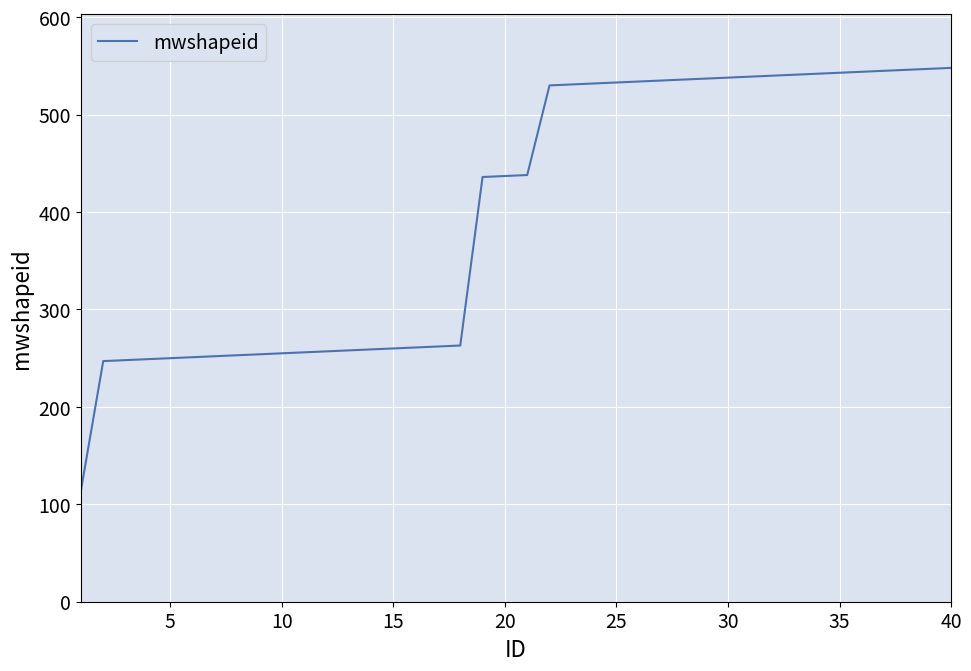

What is the greatest value displayed?

548